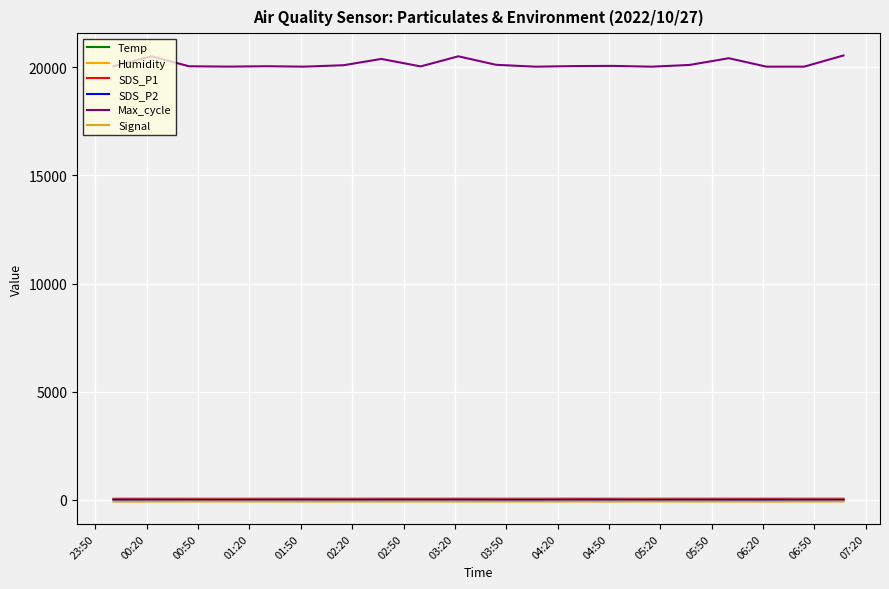

True or false: Max_cycle and SDS_P1 intersect in this chart.

False